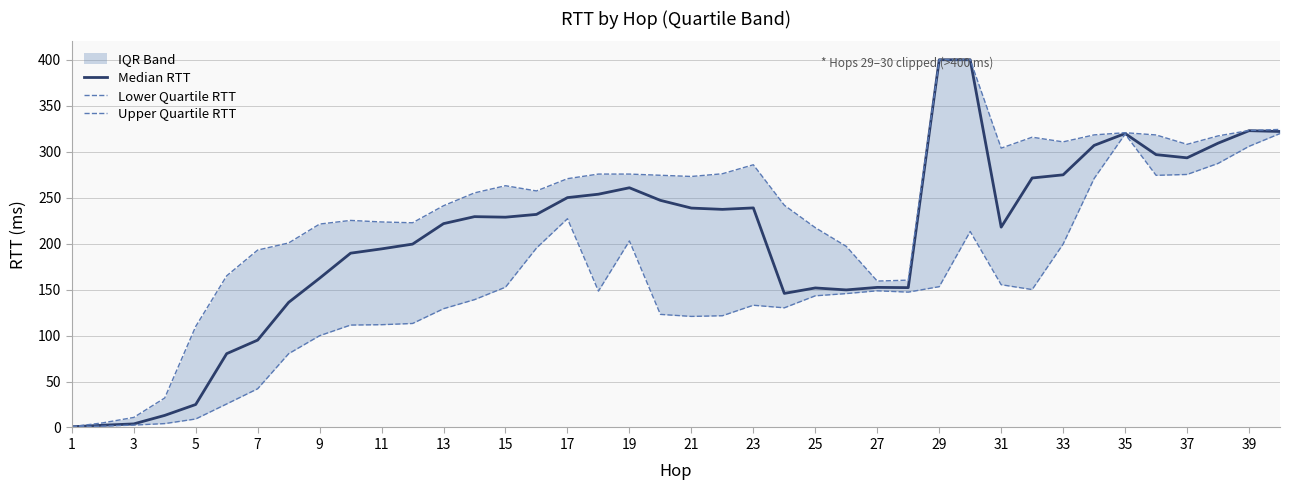

Which series has the largest total across all categories?

Upper Quartile RTT